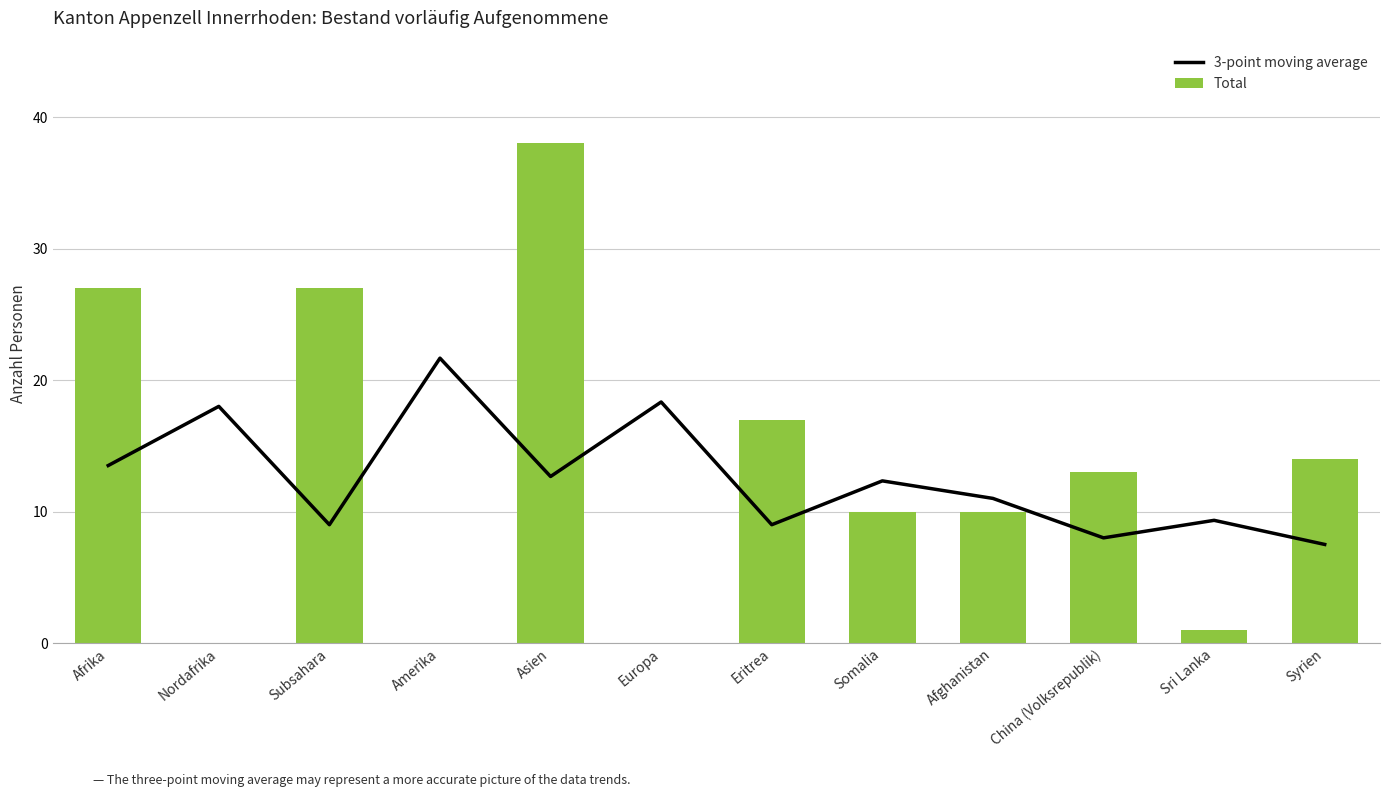

At how many categories does at least one series exceed 28?

1